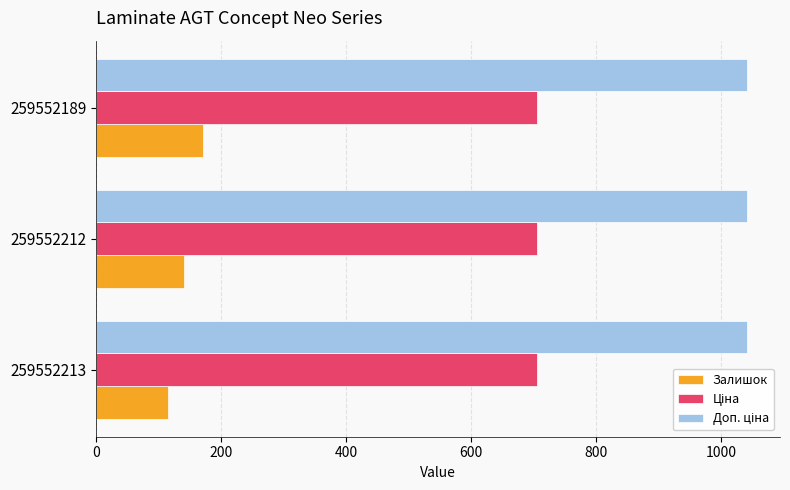

What is the spread (max minus min) of values at 259552189?

871.0